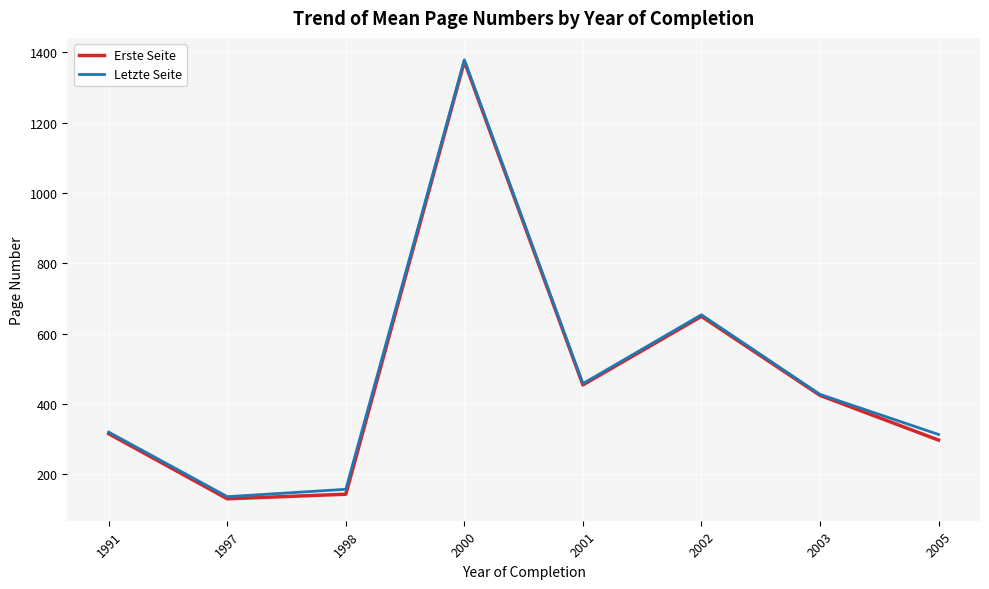

What is the maximum value shown in the chart?

1378.8